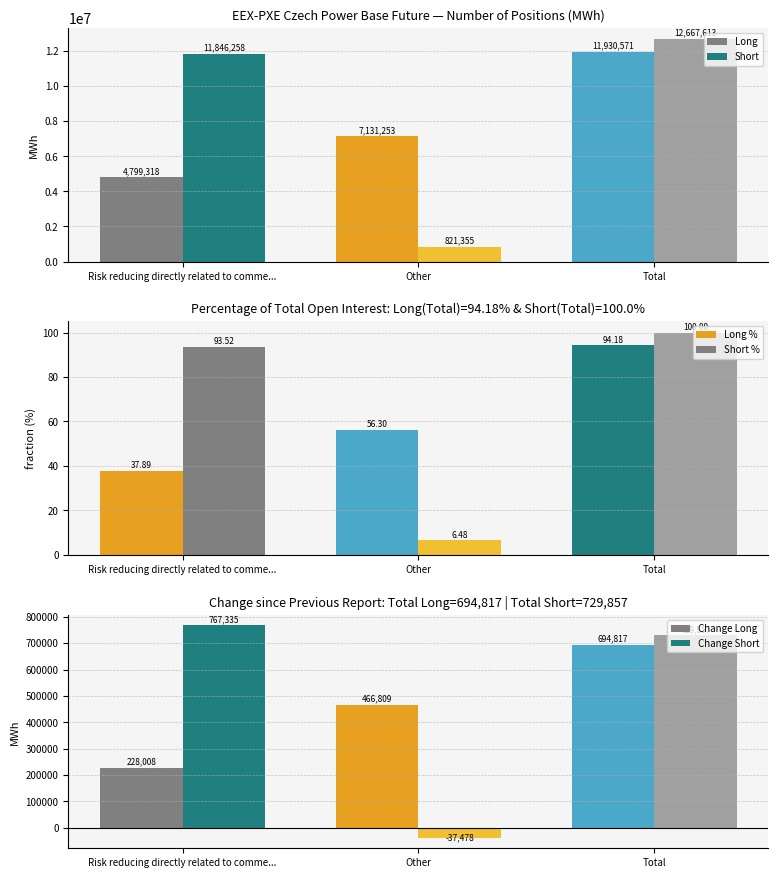

What is the difference between the second highest and minimum values in the Change Long series?

238801